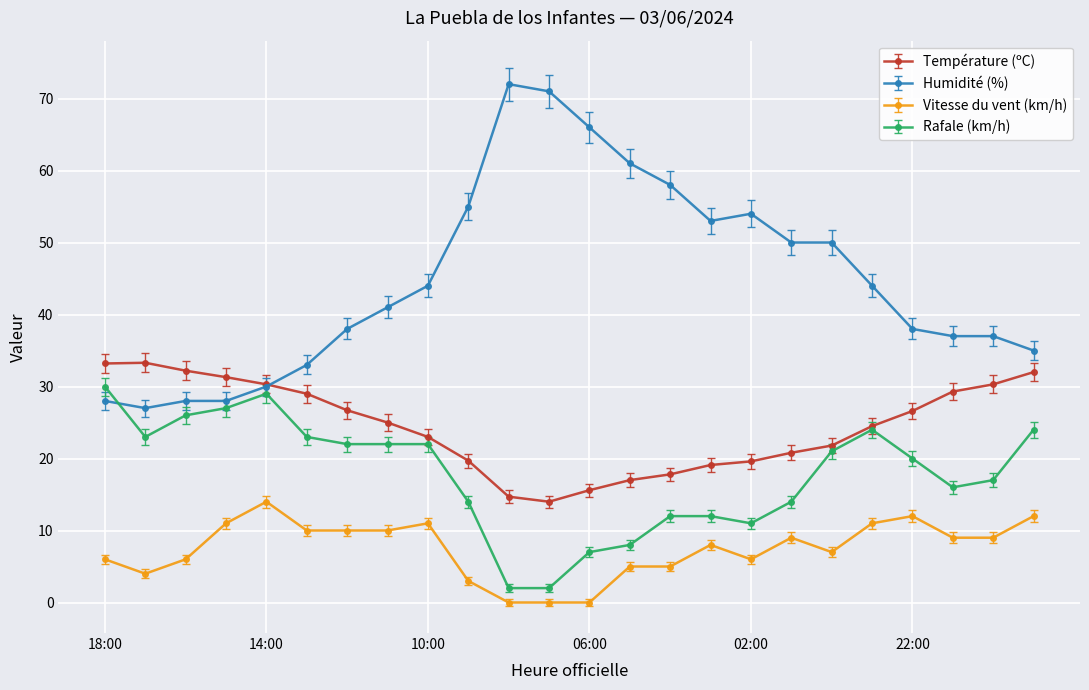

True or false: Rafale (km/h) and Humidité (%) cross at least once.

True